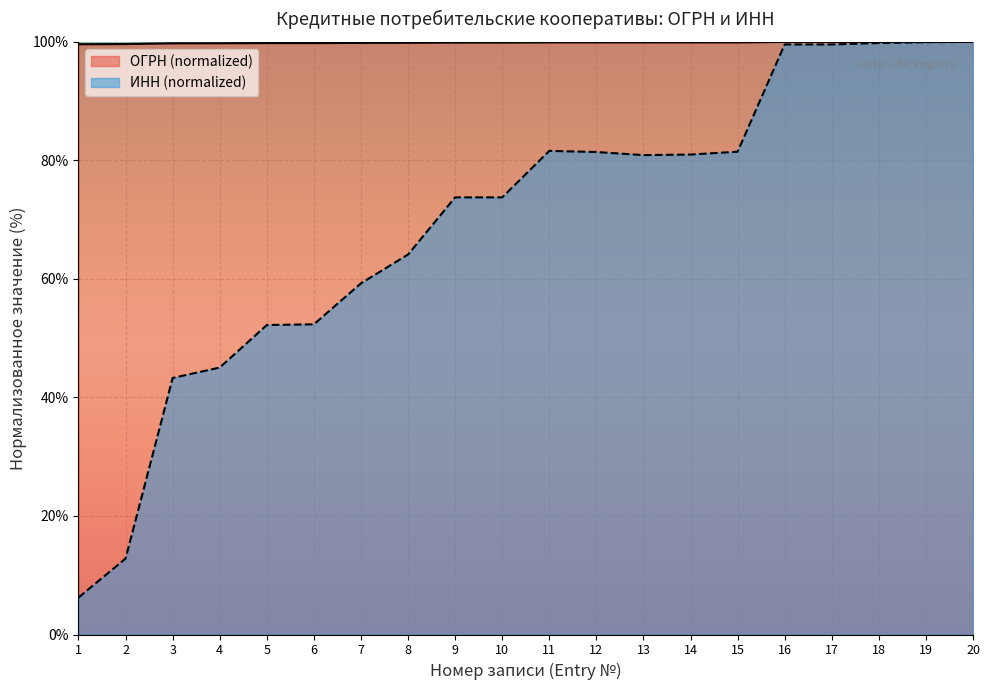

Between 14 and 2, which is larger?

14